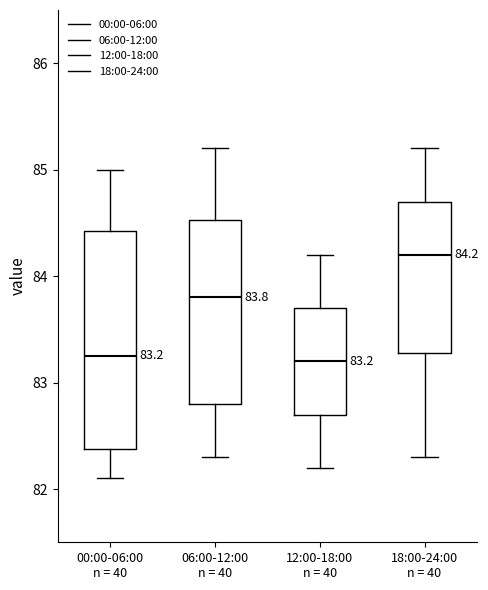

Which box has the highest median line?

18:00-24:00 n = 40